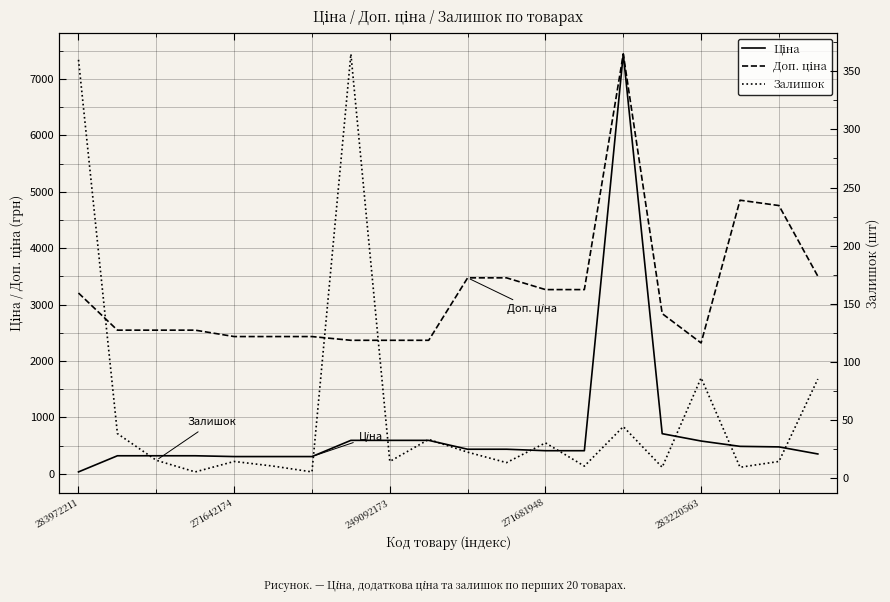

Rank the categories by Доп. ціна value from highest to lowest.

14, 17, 18, 19, 10, 11, 12, 13, 283972211, 15, 271642174, 249092173, 271681948, 283220563, 5, 6, 7, 8, 9, 16